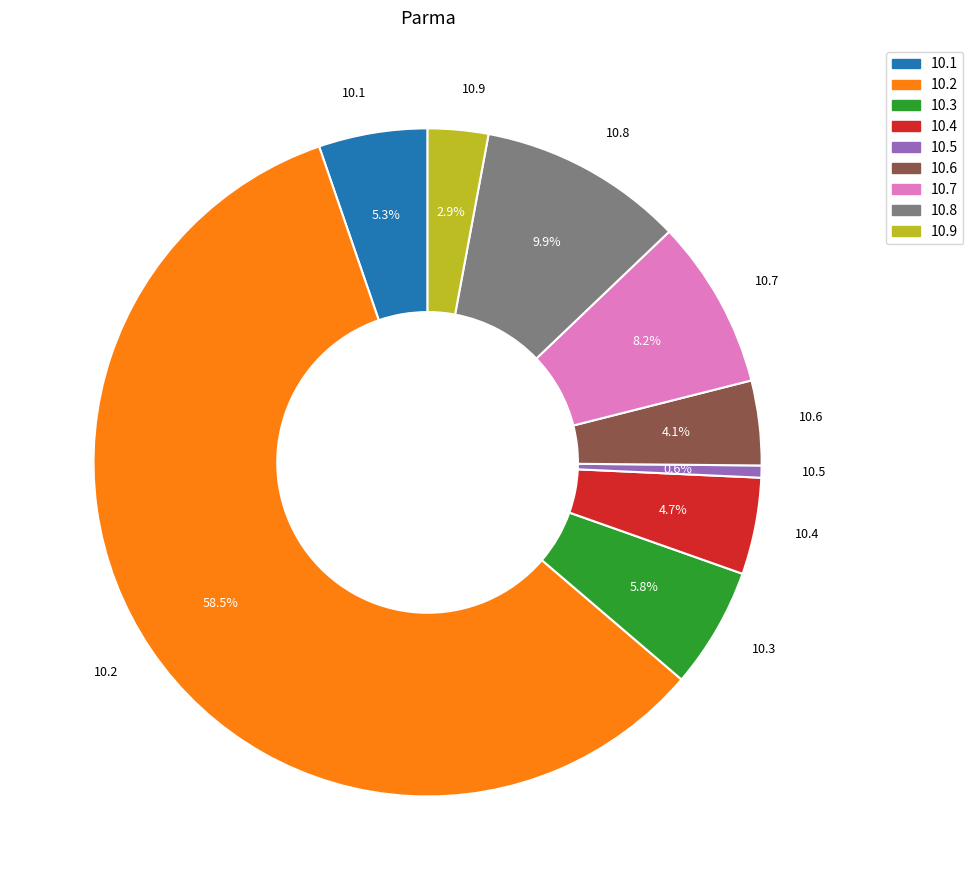

Is the sum of 10.8 and 10.5 greater than half?

No